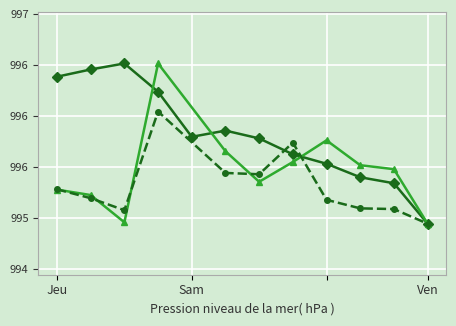

What is the difference between the maximum and second lowest values?

1.2